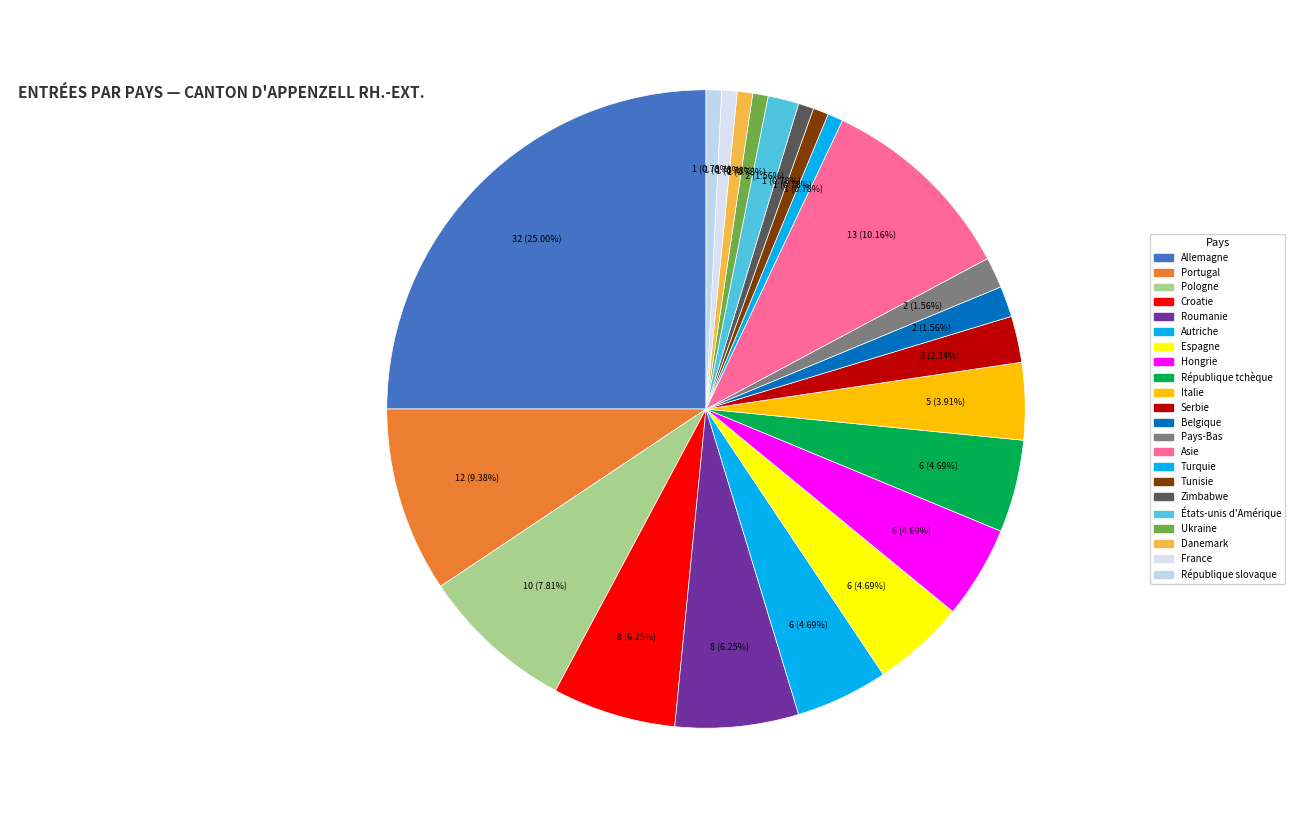

Count the number of slices in the pie.

22